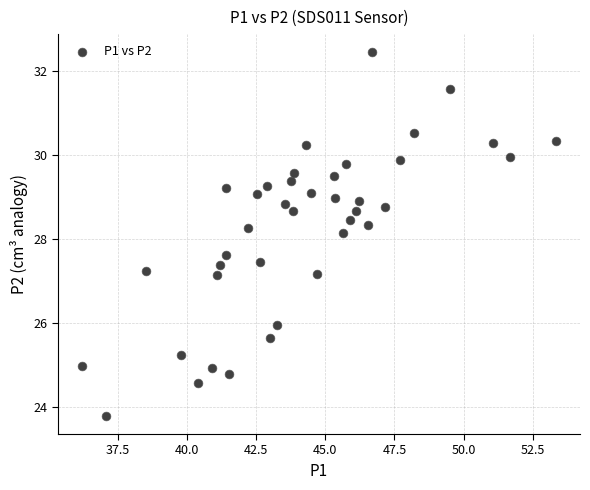

What is the range of X values (max minus min)?

17.1